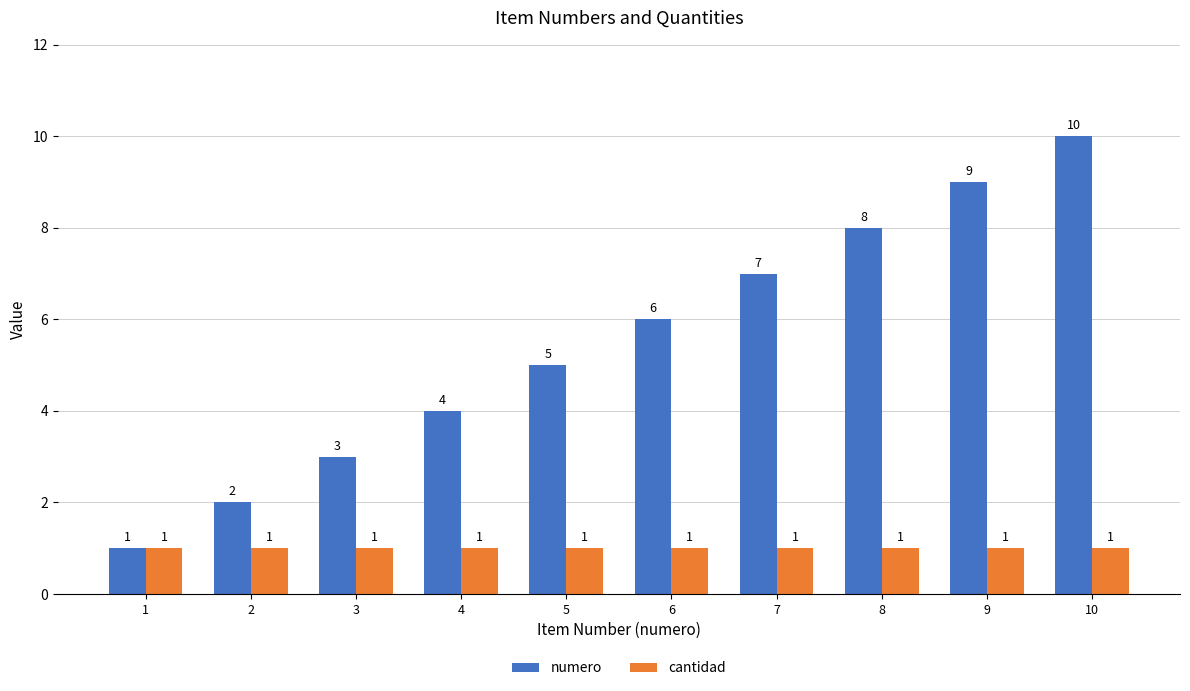

What is the difference between the highest and lowest values at 3?

2